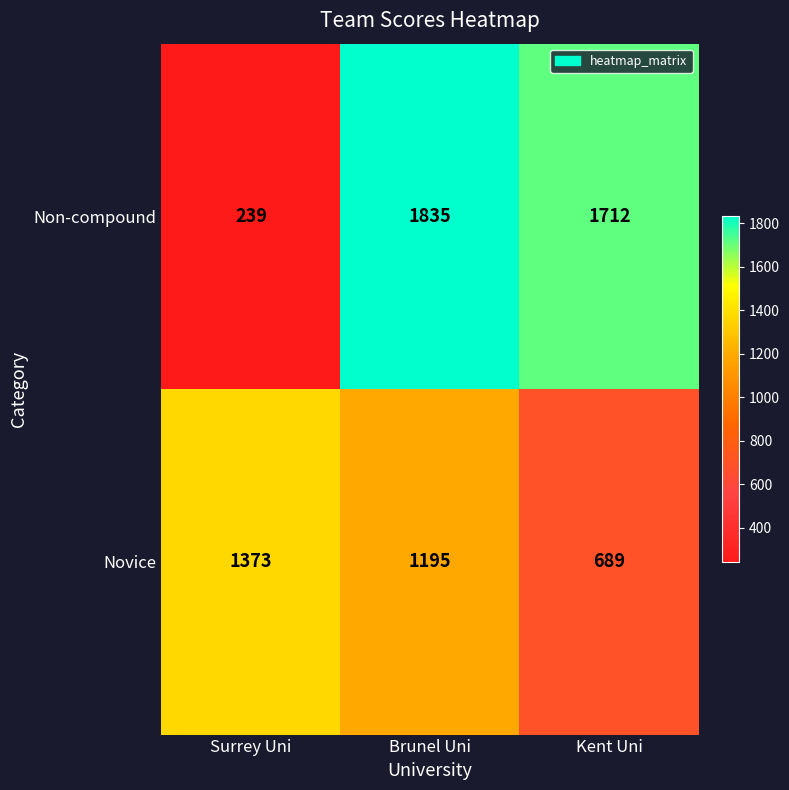

Rank the series by their average value, from lowest to highest.

Novice, Non-compound